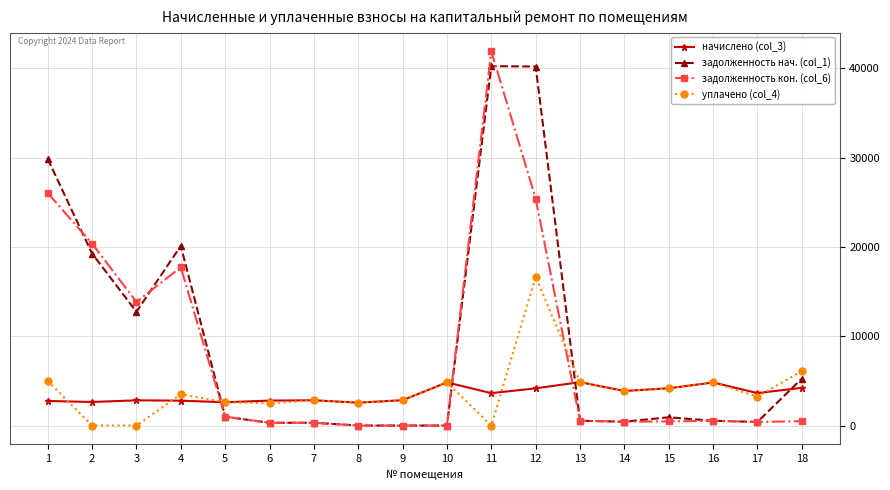

How many data points does each series have?

18